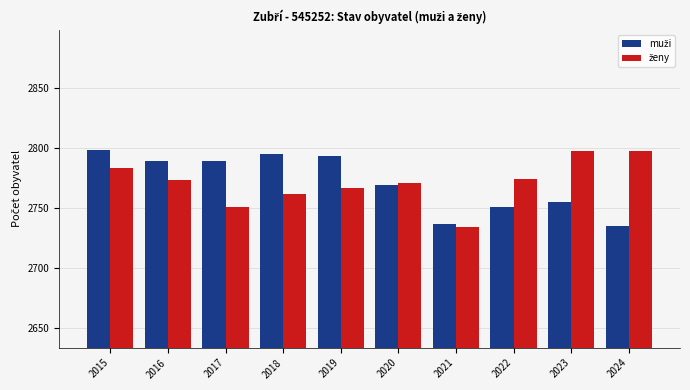

What is the greatest value displayed?

2798